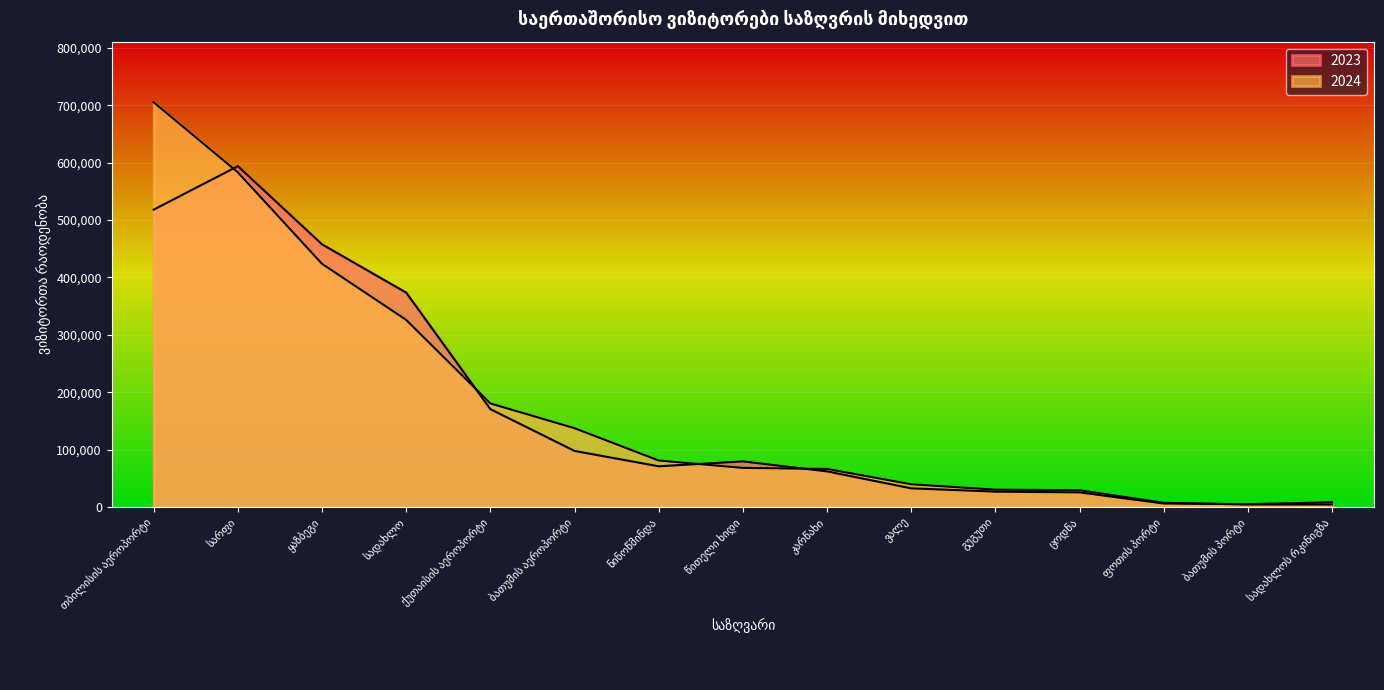

What is the difference between the maximum and minimum values in the 2023 series?

588826